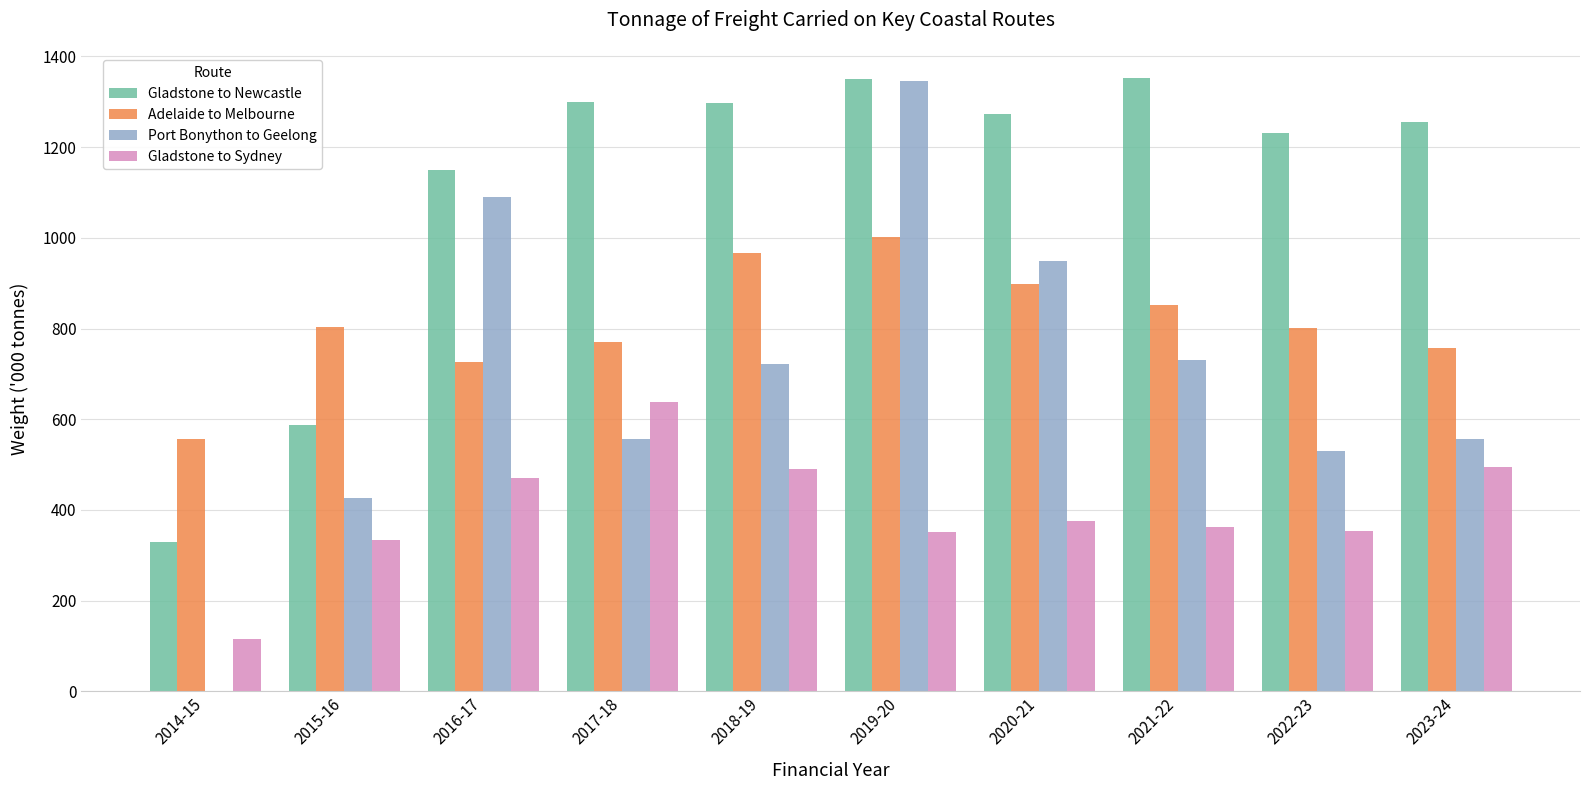

What is the maximum value for Adelaide to Melbourne?

1002.0